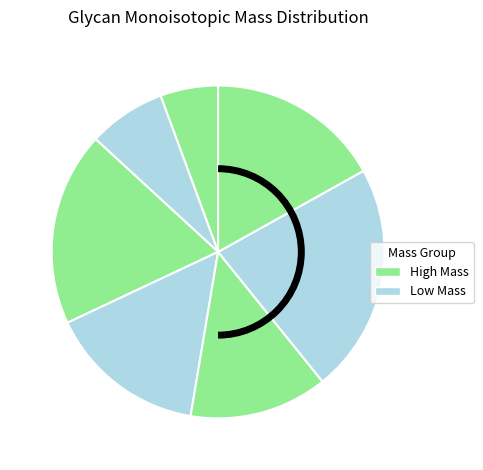

How many segments does this pie chart have?

7